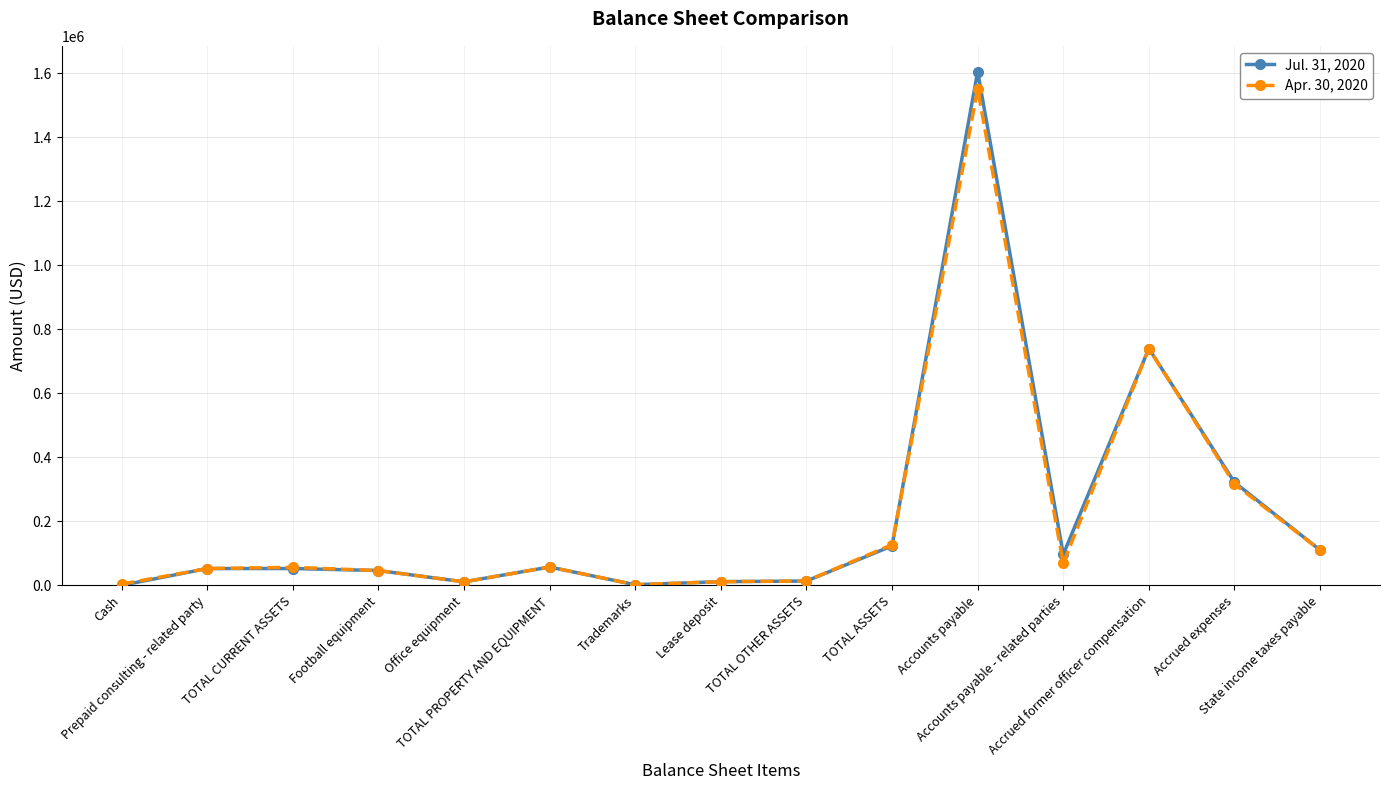

List the series in order of their overall mean, highest first.

Jul. 31, 2020, Apr. 30, 2020